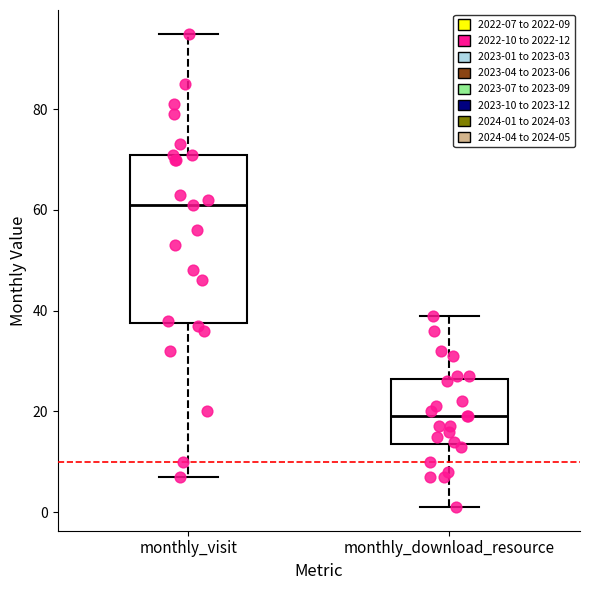

Reading left to right, transcribe this box plot: for each box, give where its median line is, the range the box spans, and where its two whiskers end, as read against the y-axis. The values are not printed on the chart, so give them approximately, as read against the axis.

monthly_visit: median 62, box 38 to 72, whiskers 8 to 96
monthly_download_resource: median 20, box 14 to 26, whiskers 2 to 40